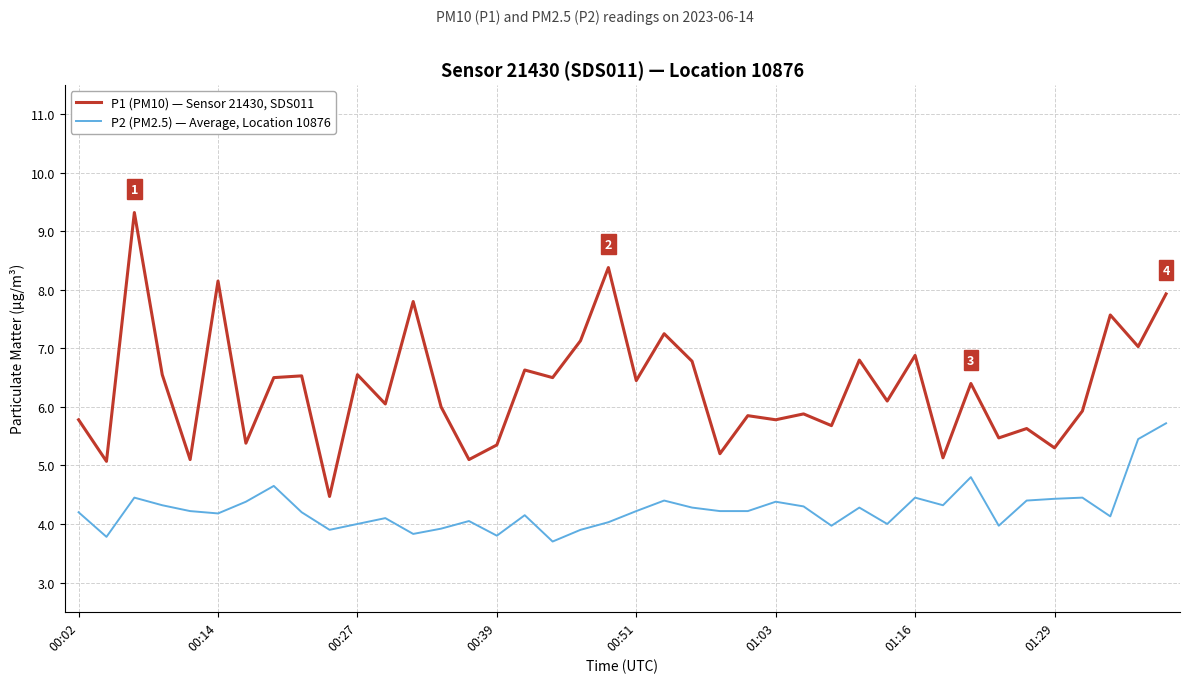

Which series has the widest spread of values?

P1 (PM10) — Sensor 21430, SDS011